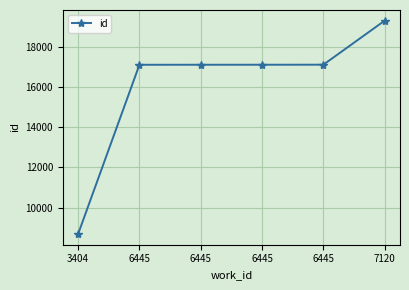

The chart shows a value of 3448 at 6445. True or false?

False